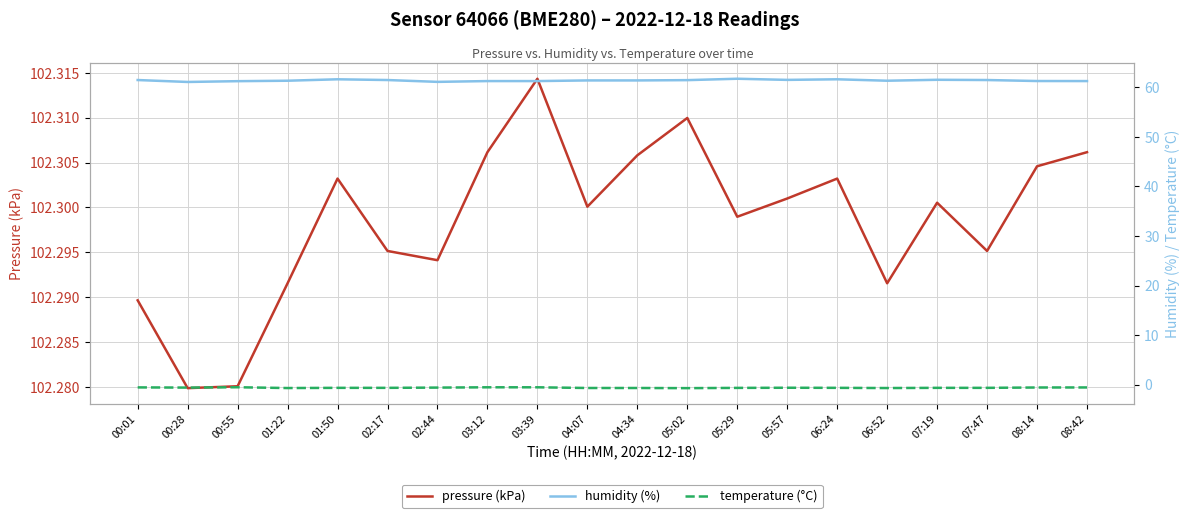

In temperature (°C), how many points are lower than both neighbors (excluding endpoints)?

4